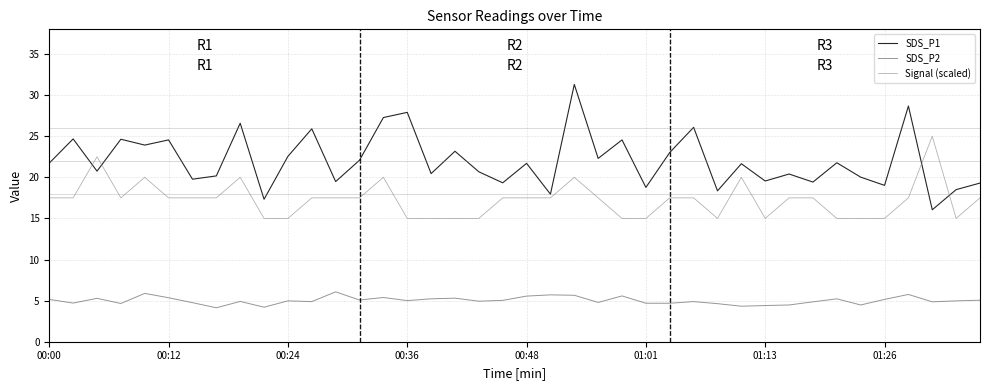

Does the chart display data point markers on the line(s)?

No